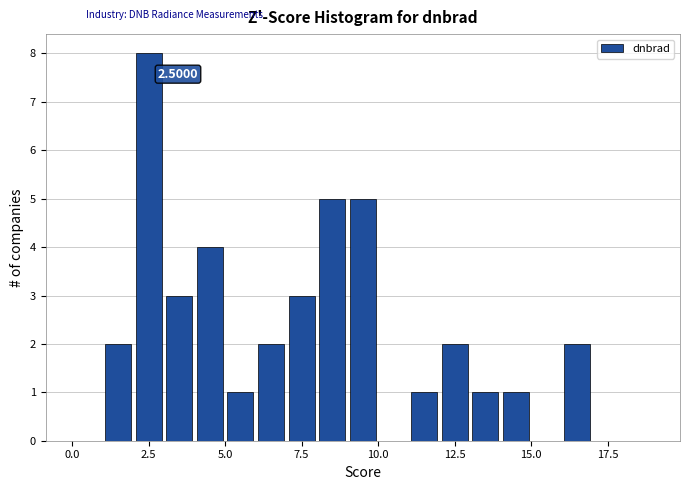

Around what value on the x-axis is the tallest bar? Give the approximate position of its centre, as read against the axis.

2.5